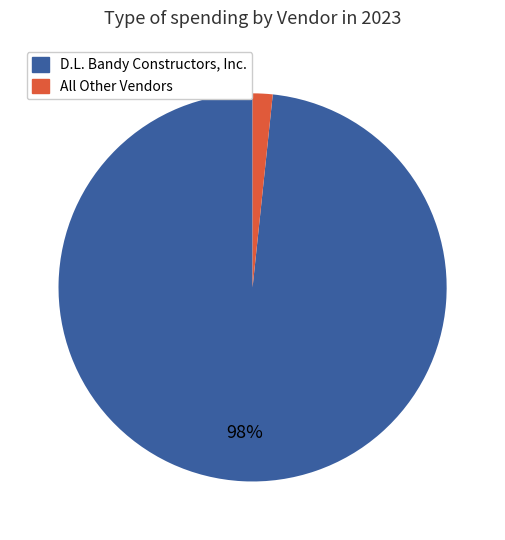

To the nearest percent, what is the average slice percentage?

50%